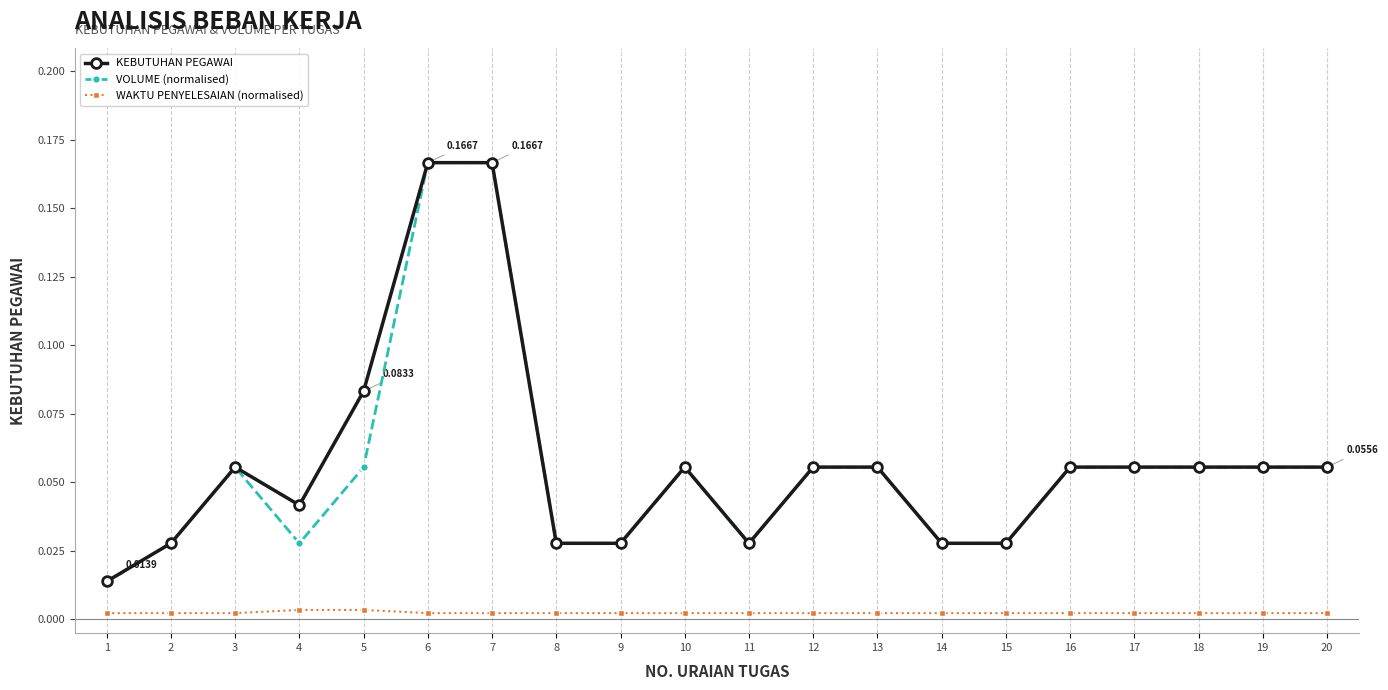

True or false: KEBUTUHAN PEGAWAI and WAKTU PENYELESAIAN (normalised) intersect in this chart.

False